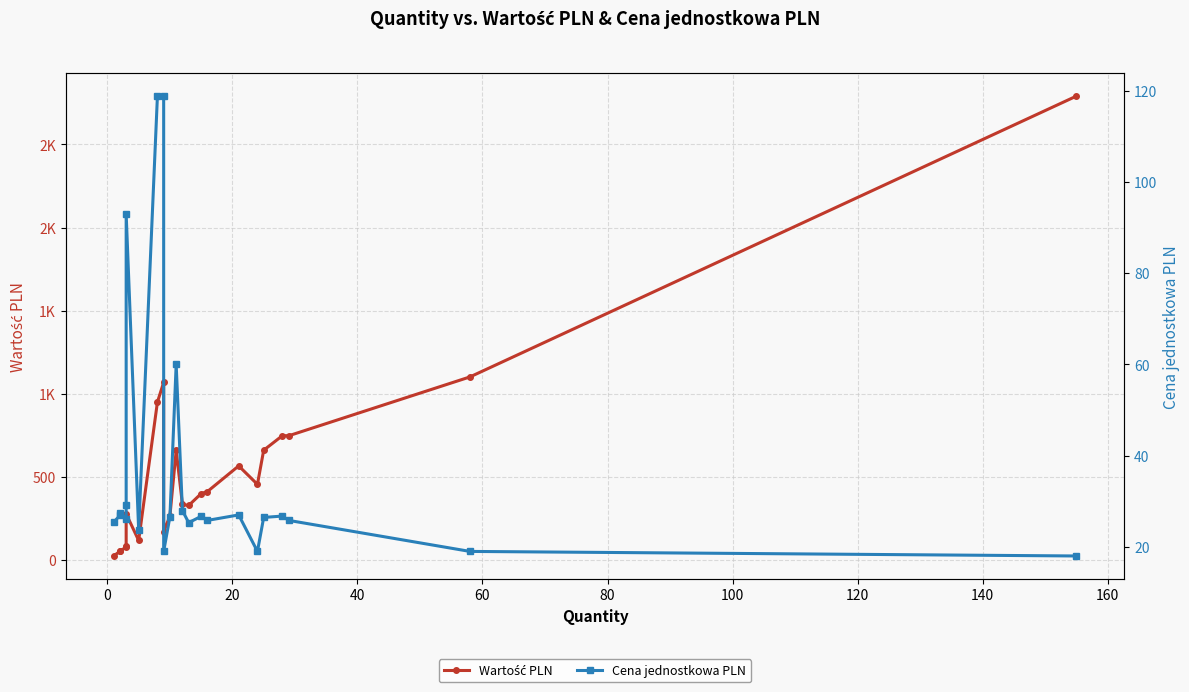

Does the chart display data point markers on the line(s)?

Yes